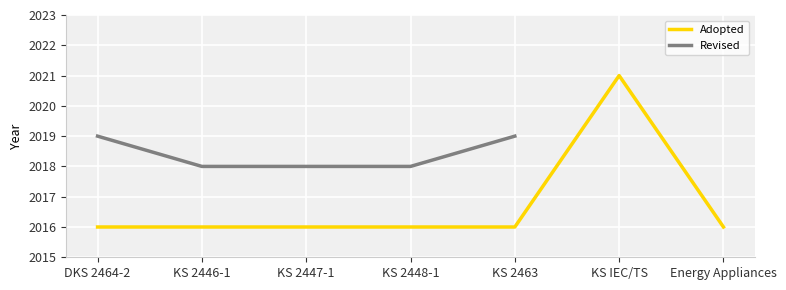

Is this an area chart (filled region under the line)?

No